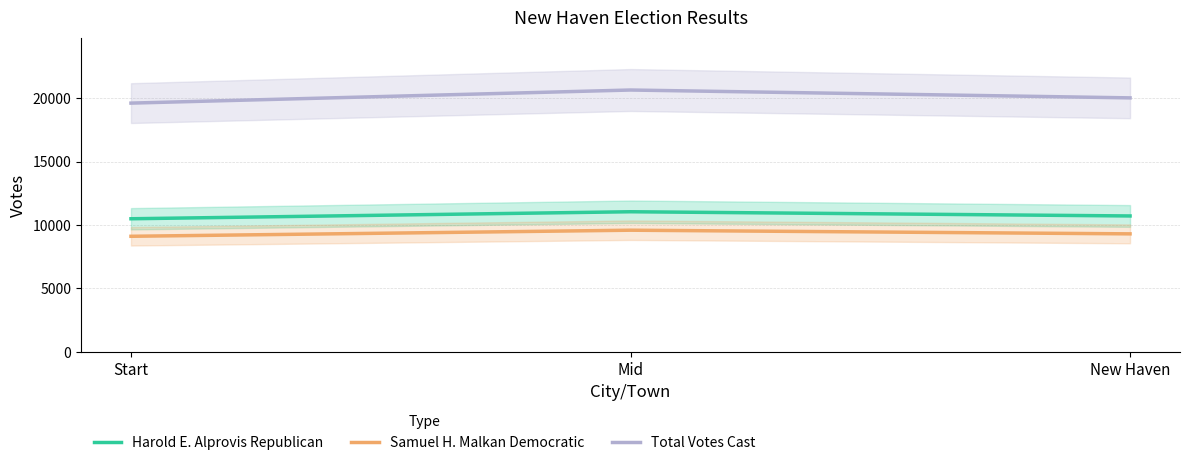

Is this an area chart (filled region under the line)?

No